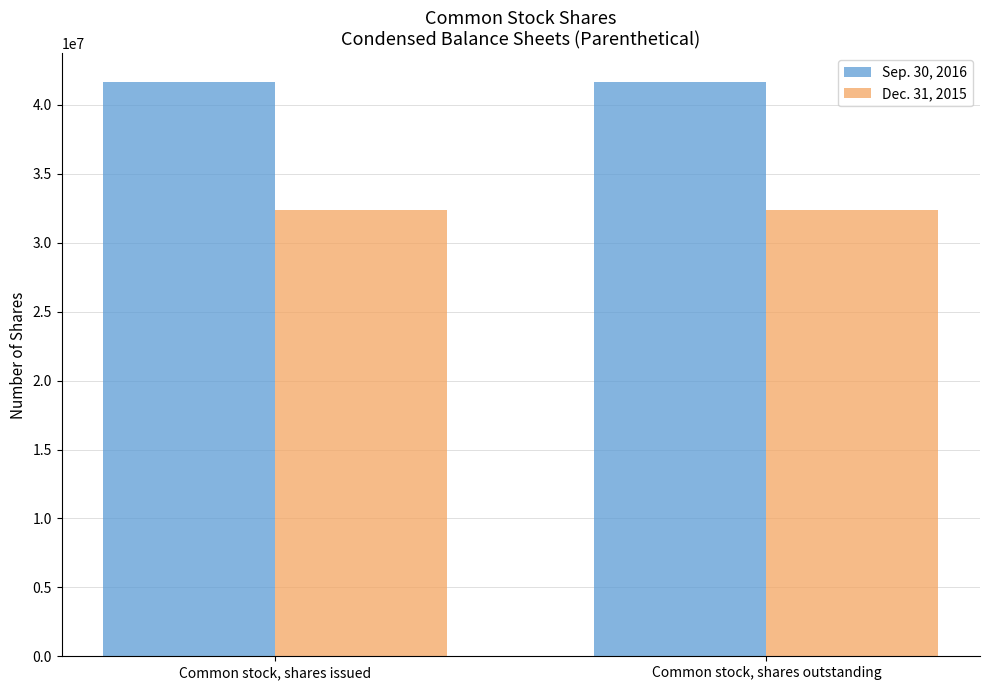

What is the smallest value displayed?

32339081